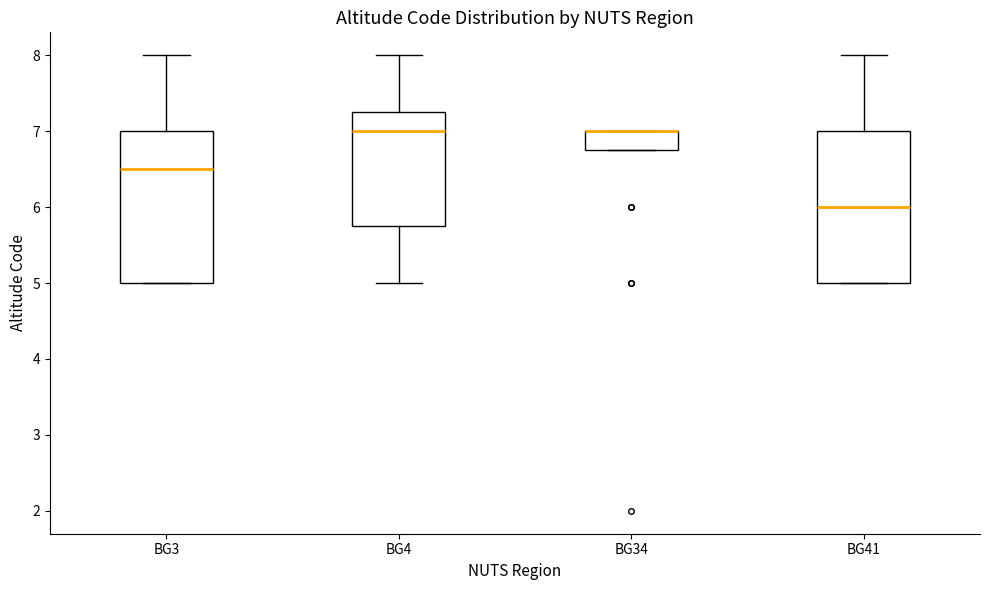

Where does the median line of the box for BG41 sit on the y-axis? The values are not printed on the chart, so give them approximately, as read against the axis.

6.0